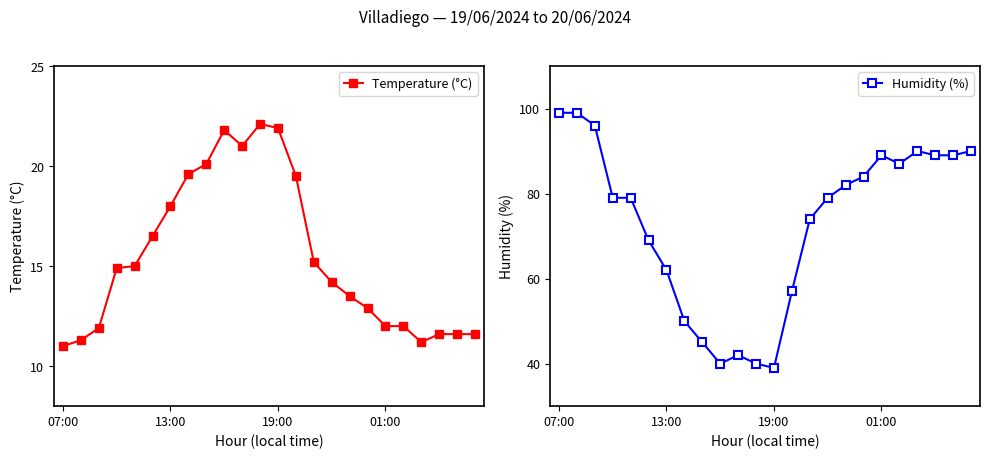

True or false: Temperature (°C) has more than 1 interior local peaks.

True